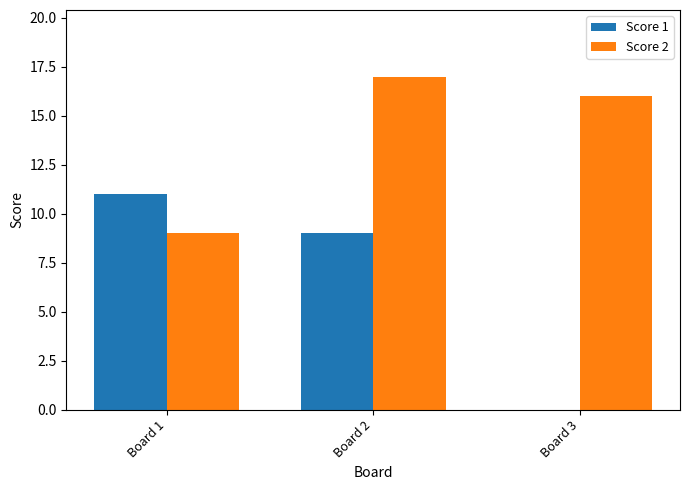

Reading right to left, what are all the values shown in this chart?

Score 1: Board 3=0	Board 2=9	Board 1=11
Score 2: Board 3=16	Board 2=17	Board 1=9